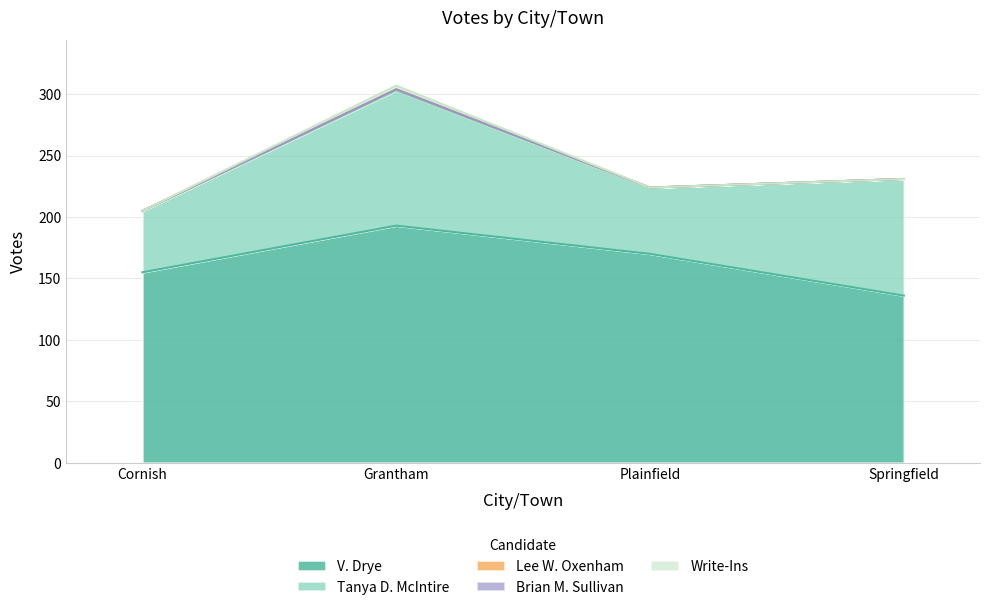

True or false: Write-Ins and Lee W. Oxenham intersect in this chart.

False